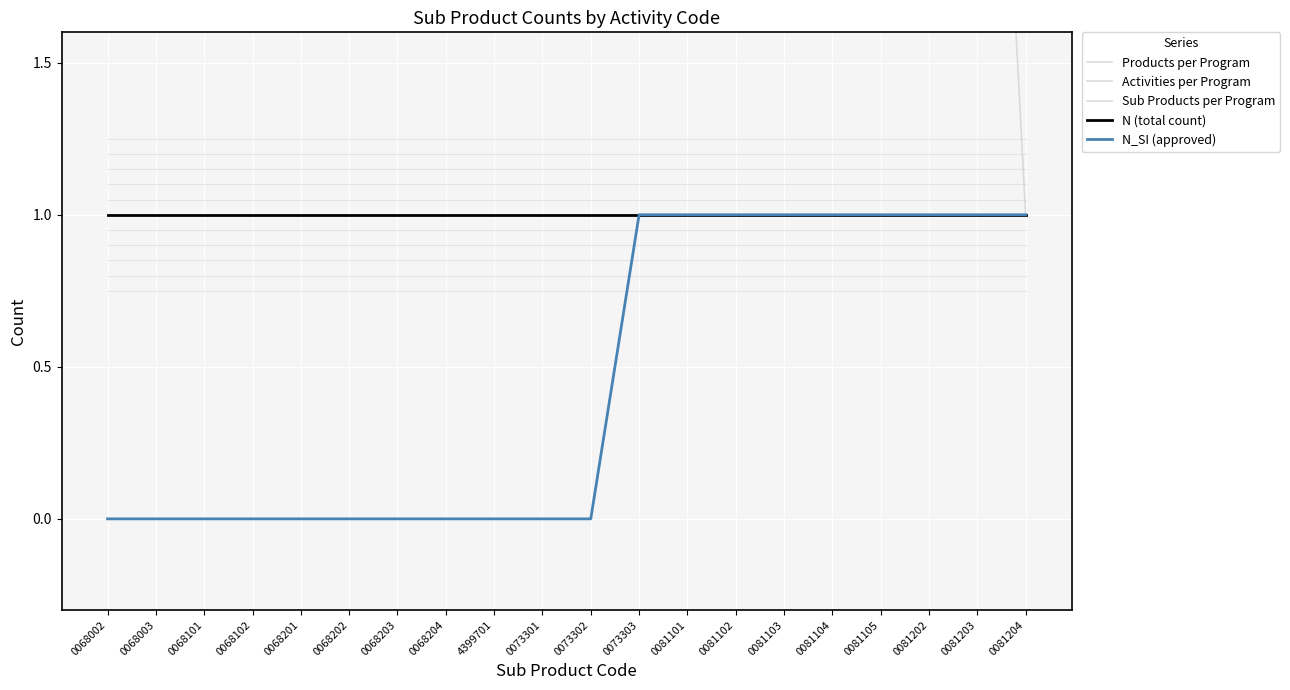

How many data points does each series have?

20